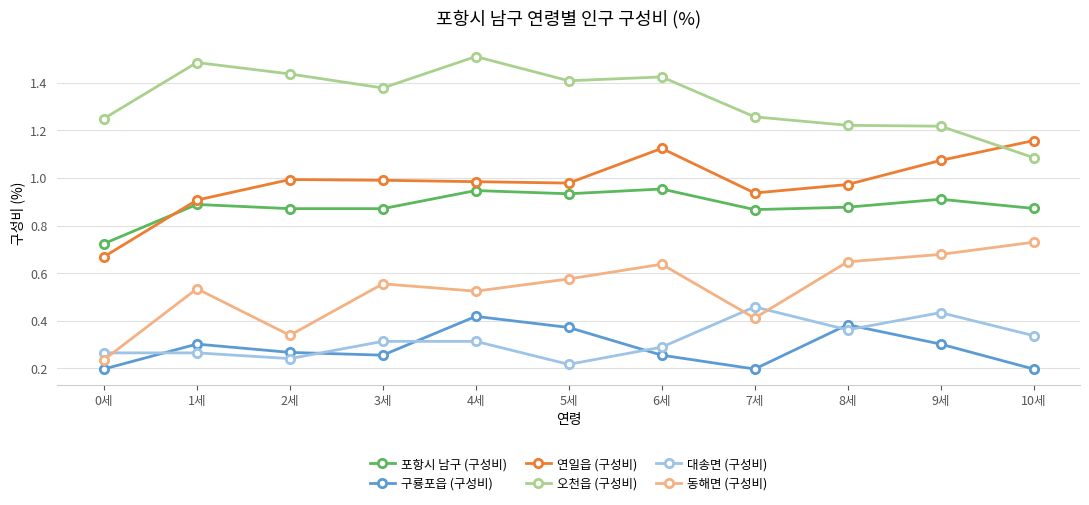

True or false: 오천읍 (구성비) and 대송면 (구성비) intersect in this chart.

False